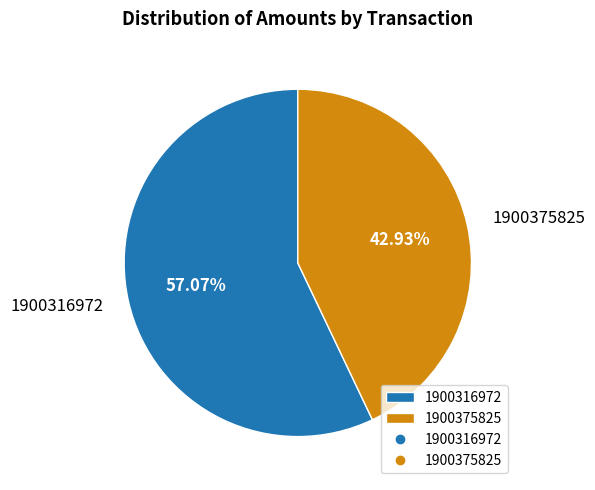

Does 1900375825 represent more than half of the total?

No